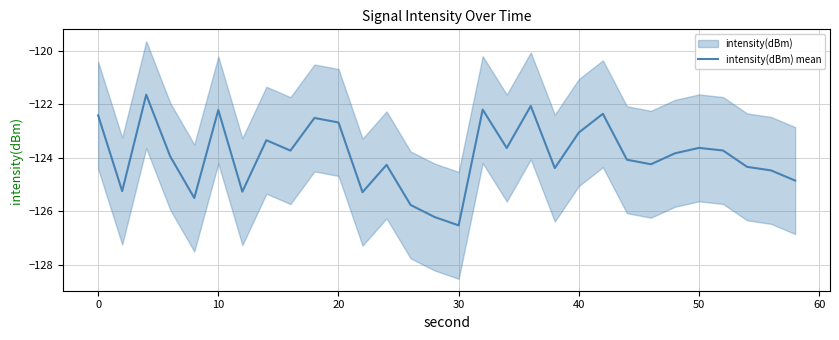

What is the maximum value for intensity(dBm) mean?

-121.6